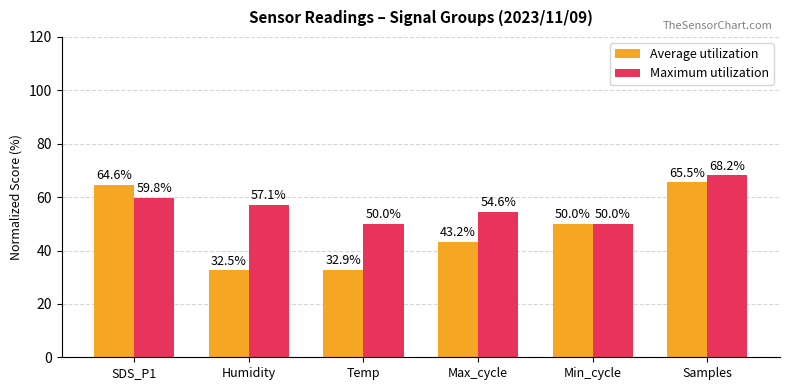

Rank the series by their maximum value, from highest to lowest.

Maximum utilization, Average utilization